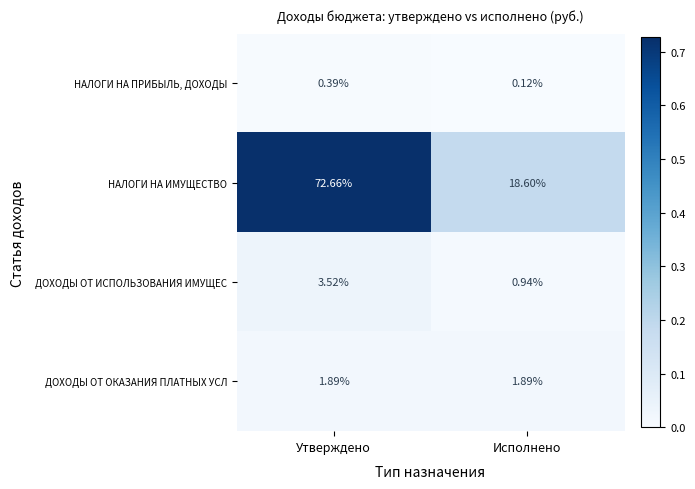

Between Утверждено and Исполнено, which series saw the biggest shift?

НАЛОГИ НА ИМУЩЕСТВО